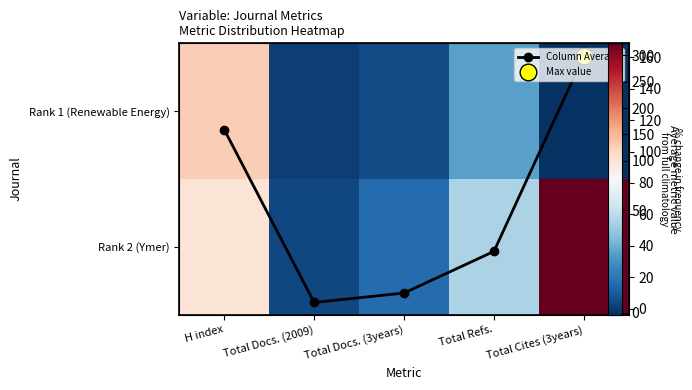

Which has a higher value, Total Docs. (2009) or Total Docs. (3years)?

Total Docs. (3years)